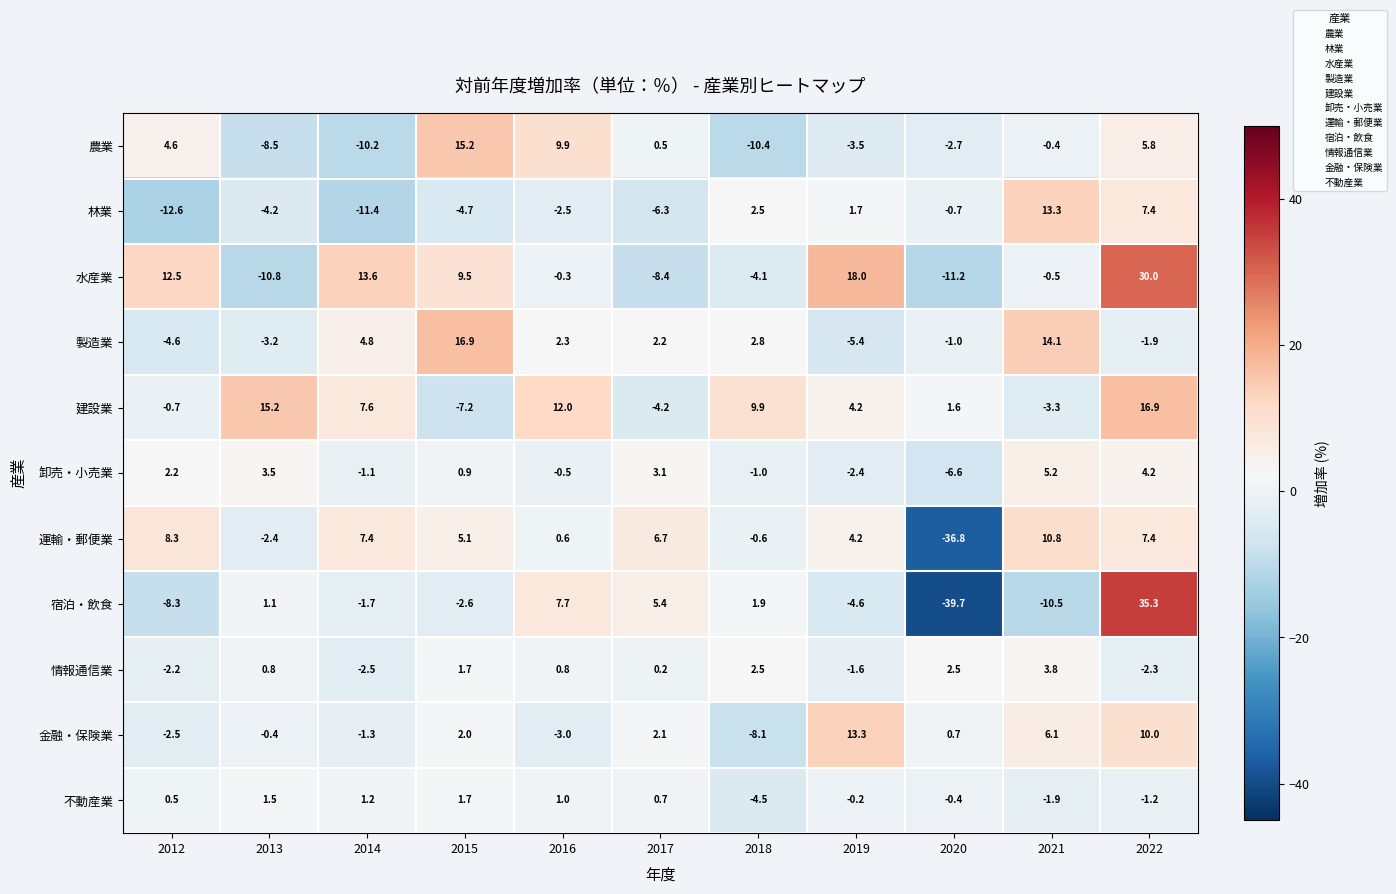

What is the difference between the maximum and minimum values in the 情報通信業 series?

6.3